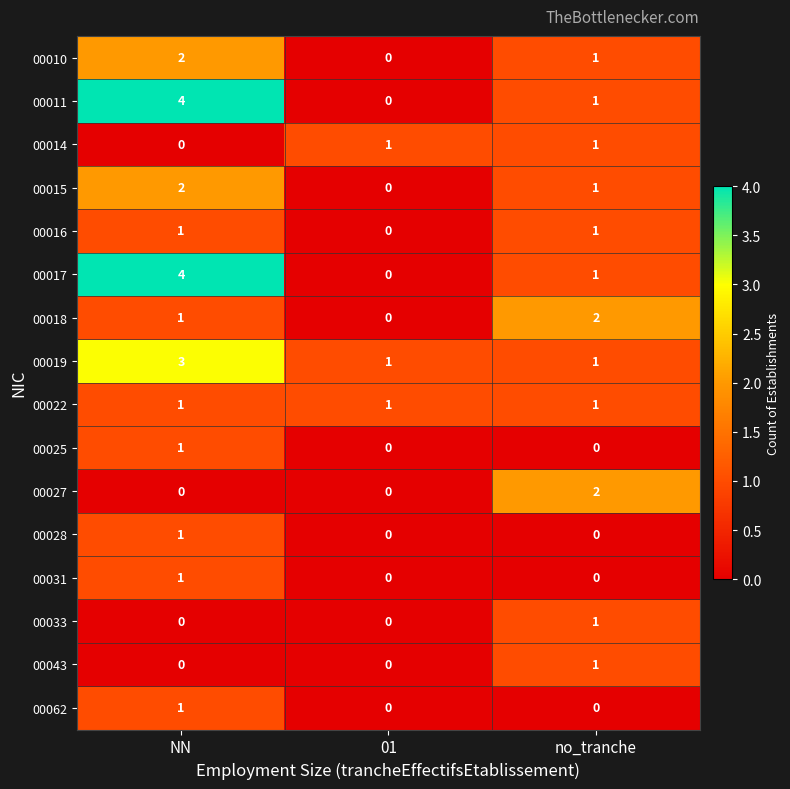

What is the total value across all series at no_tranche?

14